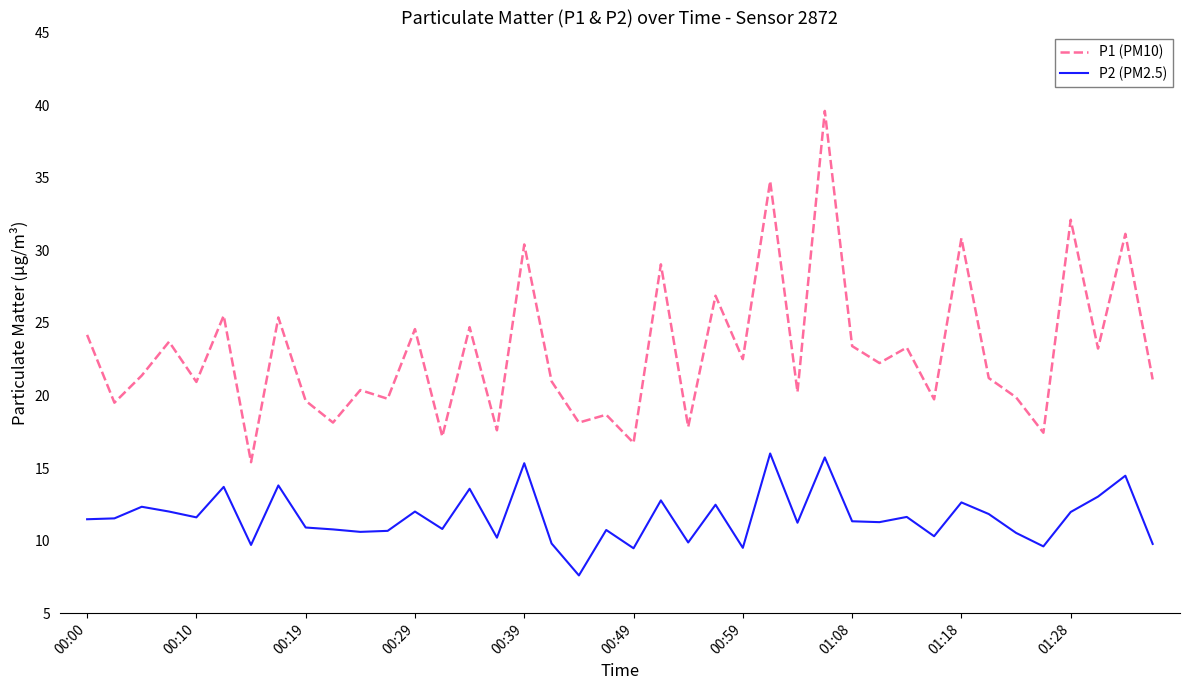

List the series in order of their overall mean, lowest first.

P2 (PM2.5), P1 (PM10)